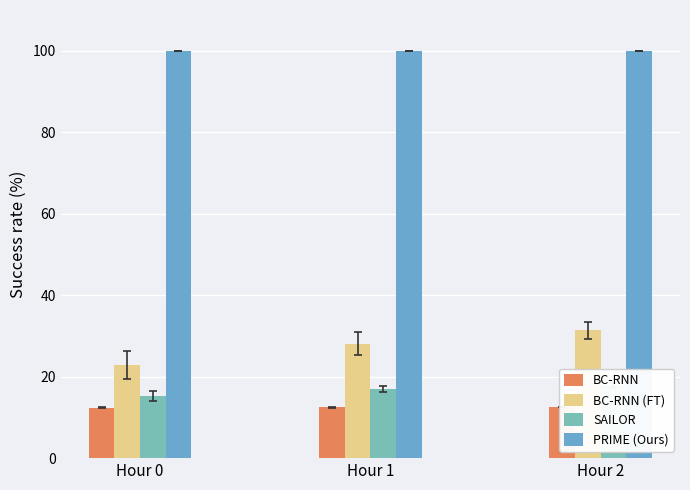

Which category has the highest value across all series?

Hour 0